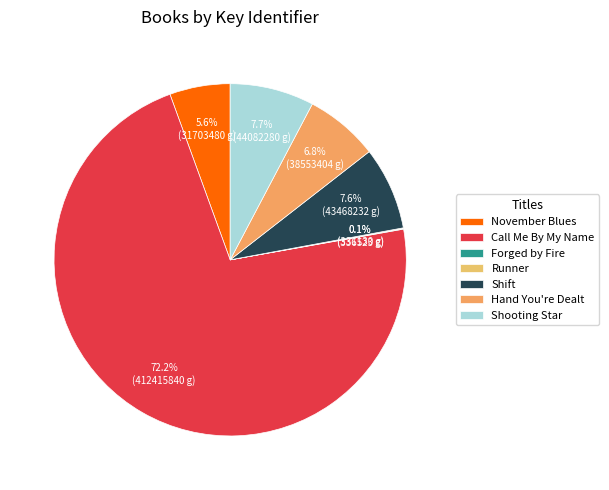

What is the total percentage of Forged by Fire and November Blues?

5.6%